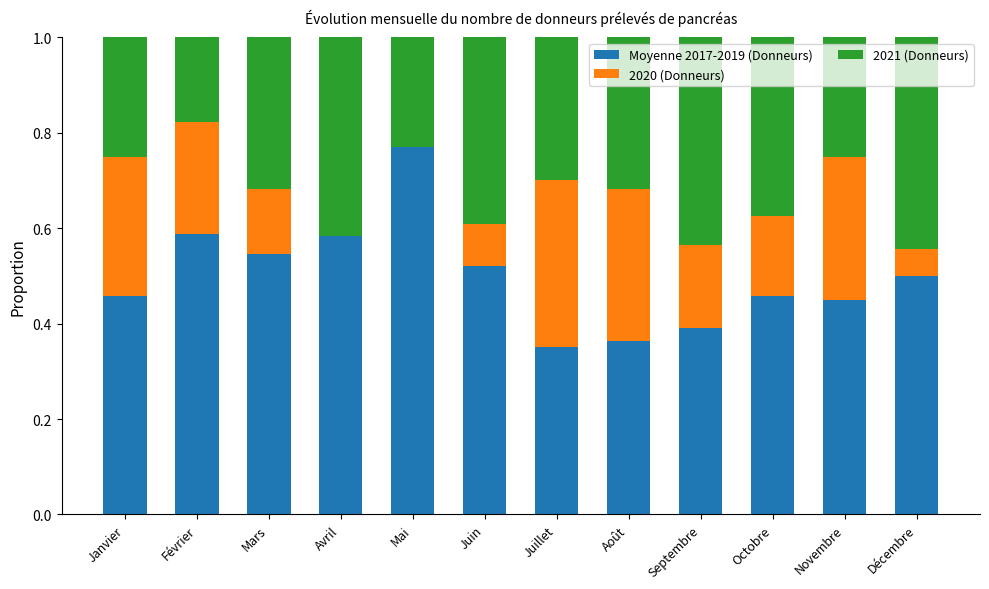

The value of Moyenne 2017-2019 (Donneurs) at Août is 0.4. True or false?

True